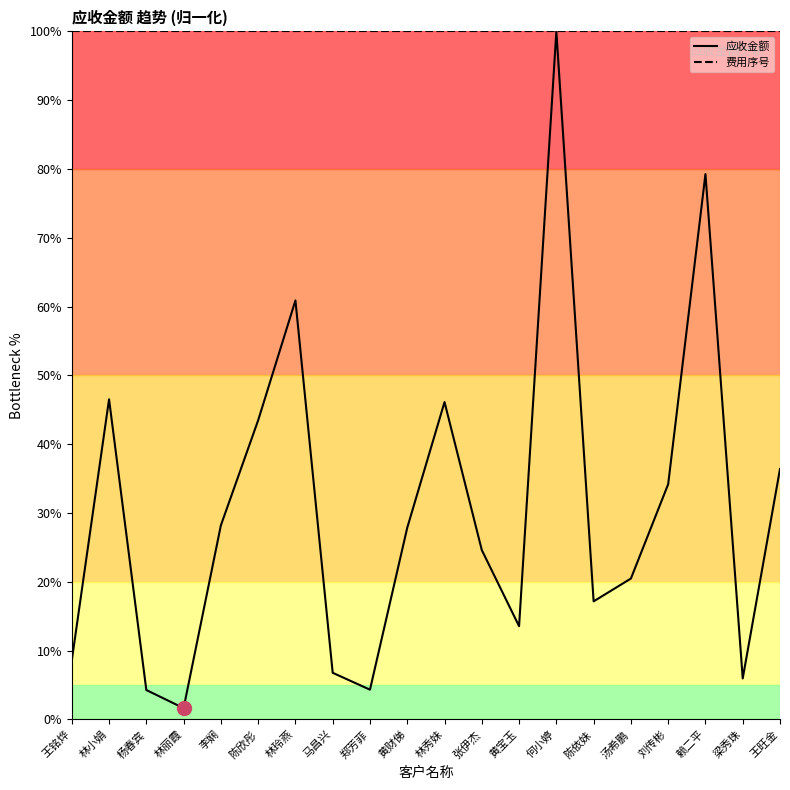

At which category does the chart reach its minimum across all series?

林丽霞